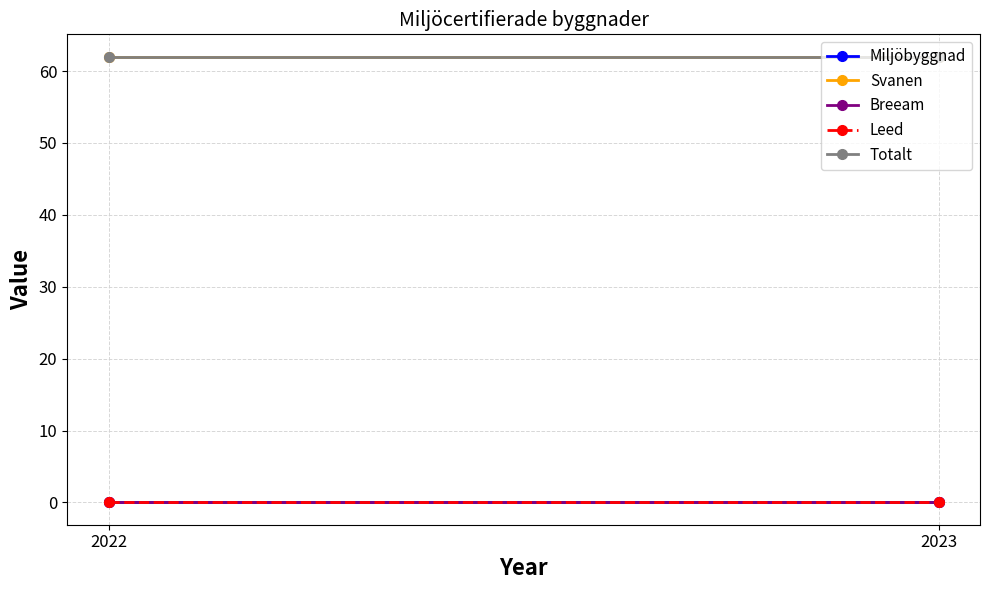

The Breeam series shows 0 at 2022. True or false?

True